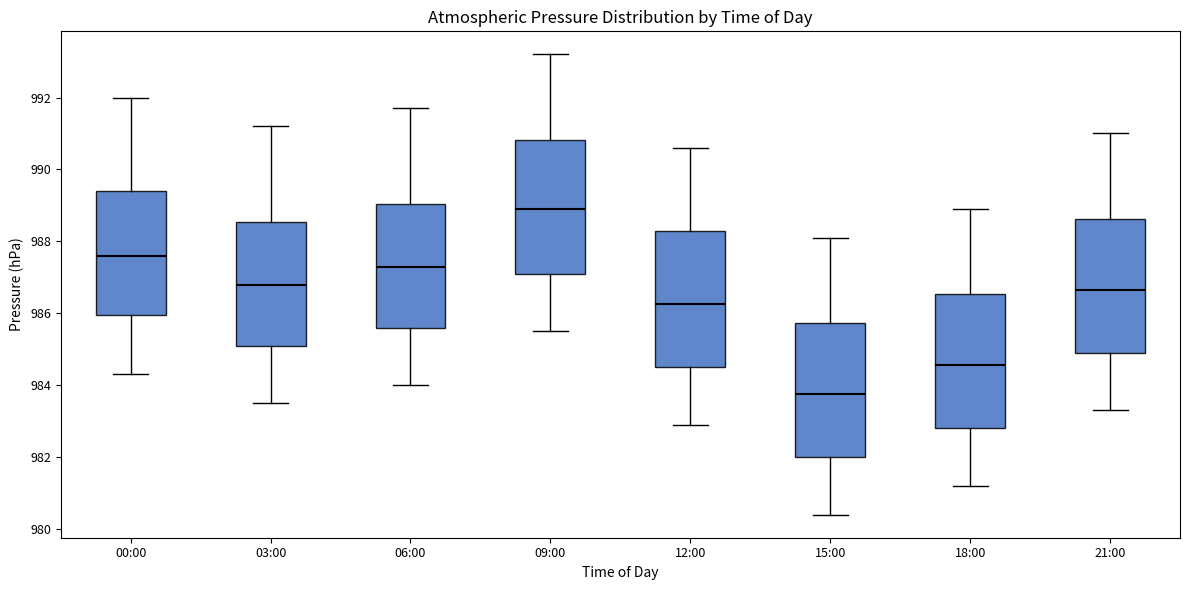

Reading left to right, read every box against the y-axis: the position of its median line, the range the box covers, and the ends of its whiskers. The values are not printed on the chart, so give them approximately, as read against the axis.

00:00: median 987.6, box 986.0 to 989.4, whiskers 984.4 to 992.0
03:00: median 986.8, box 985.2 to 988.6, whiskers 983.6 to 991.2
06:00: median 987.4, box 985.6 to 989.0, whiskers 984.0 to 991.8
09:00: median 989.0, box 987.2 to 990.8, whiskers 985.6 to 993.2
12:00: median 986.2, box 984.6 to 988.2, whiskers 983.0 to 990.6
15:00: median 983.8, box 982.0 to 985.8, whiskers 980.4 to 988.2
18:00: median 984.6, box 982.8 to 986.6, whiskers 981.2 to 989.0
21:00: median 986.6, box 985.0 to 988.6, whiskers 983.4 to 991.0